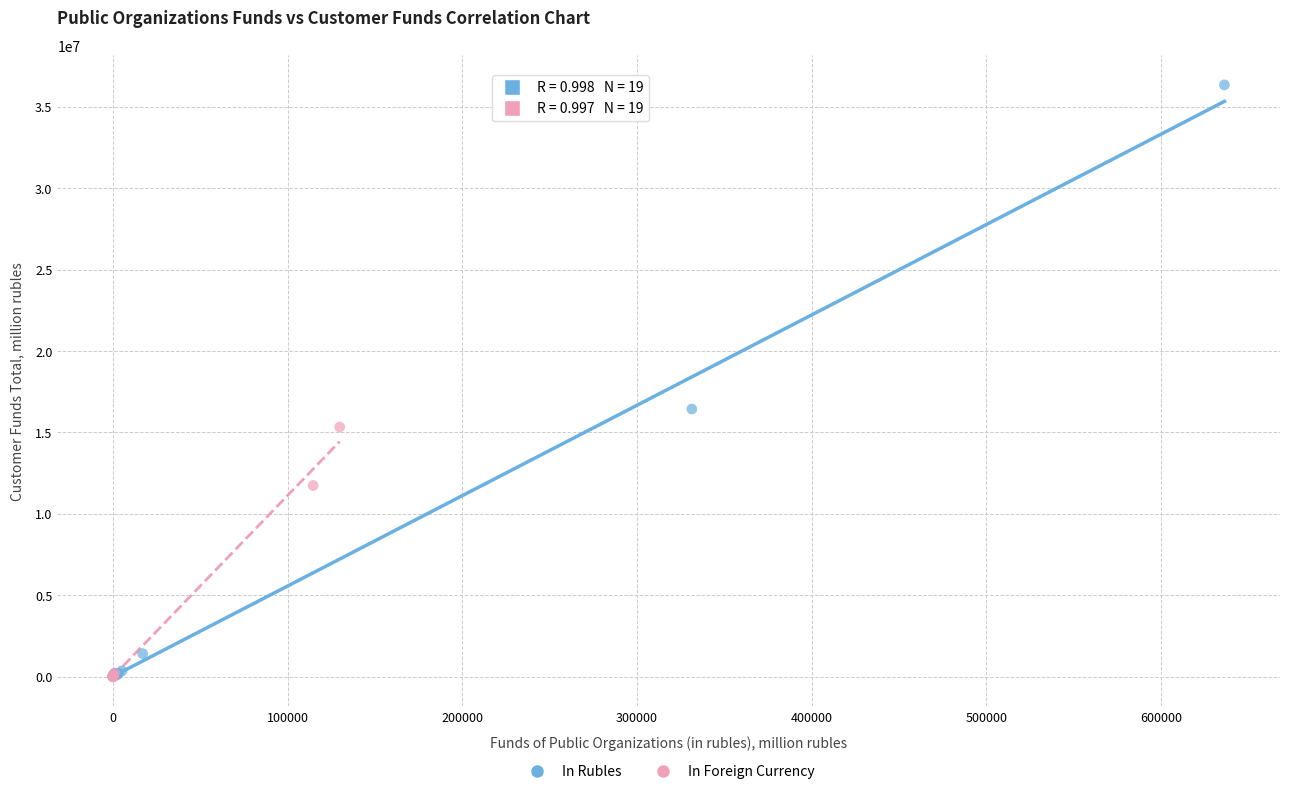

Which series contains the highest Y value?

In Rubles